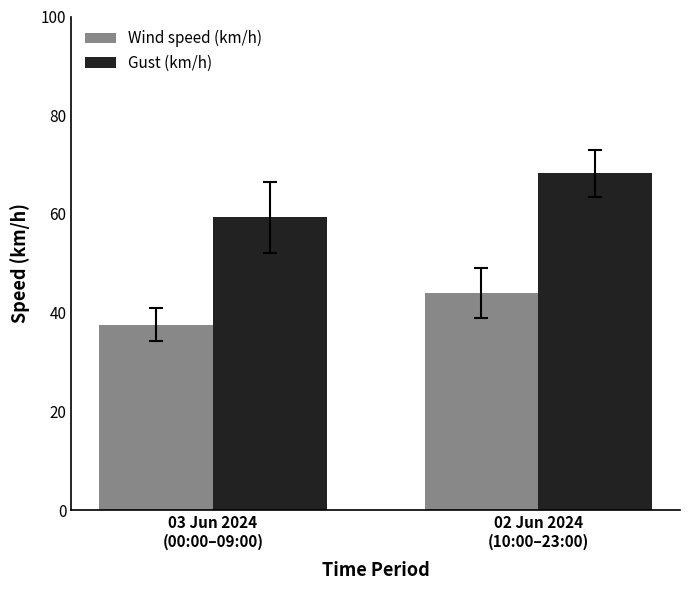

True or false: Gust (km/h) has a value of 25.1 at 02 Jun 2024
(10:00–23:00).

False